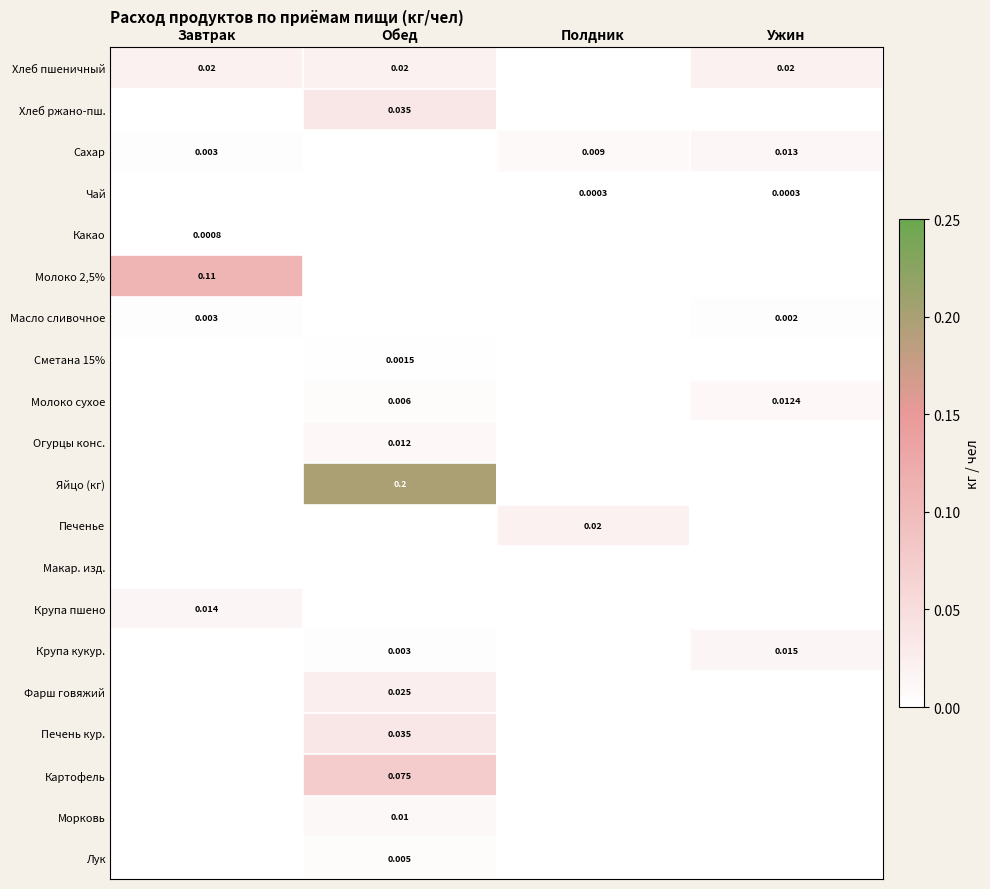

At which category is the sum across all series the highest?

Обед